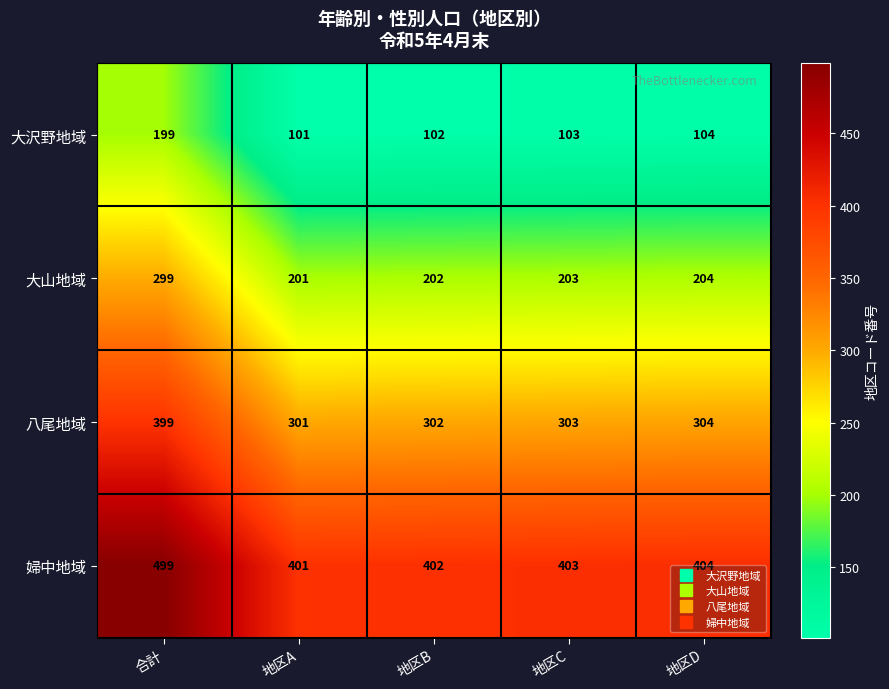

At 地区B, list the series in order from largest to smallest.

婦中地域, 八尾地域, 大山地域, 大沢野地域